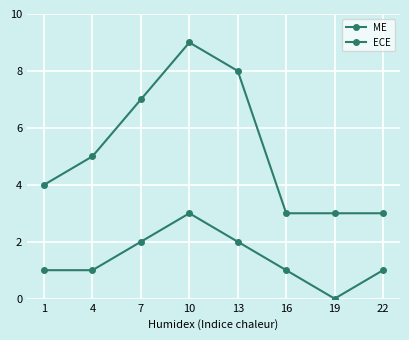

Which series has the largest range (max minus min)?

ME